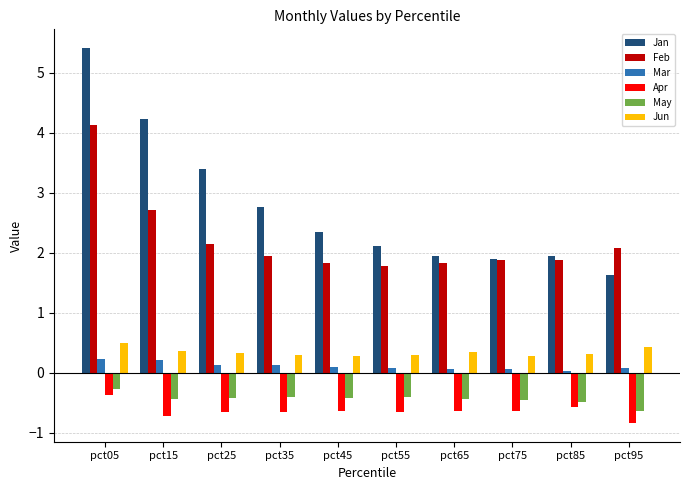

What is the difference between the Feb values at pct05 and pct75?

2.3